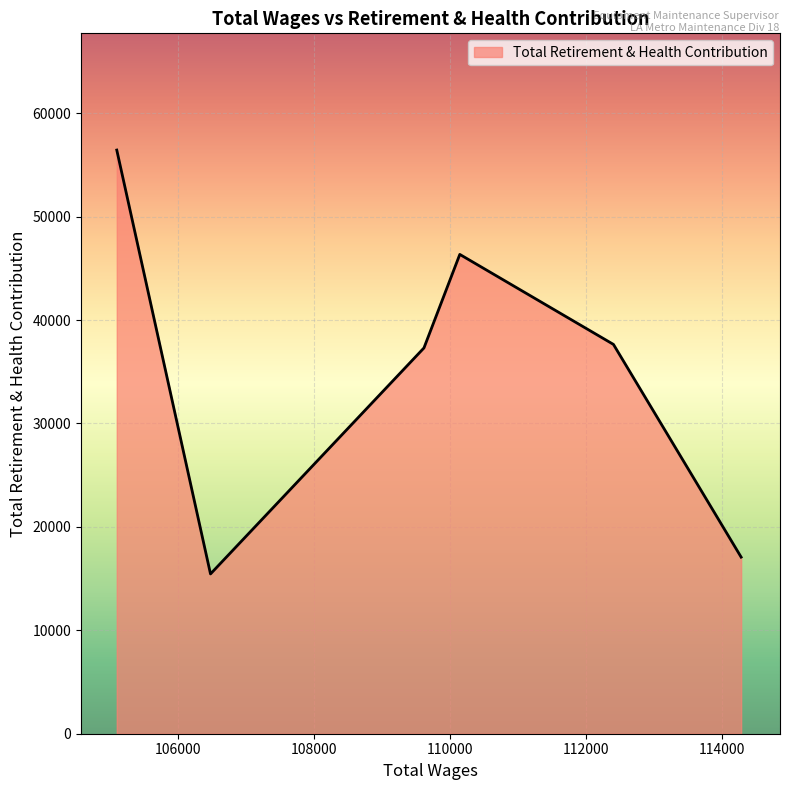

How many interior local valleys (lower than both neighbors) does the data have?

1